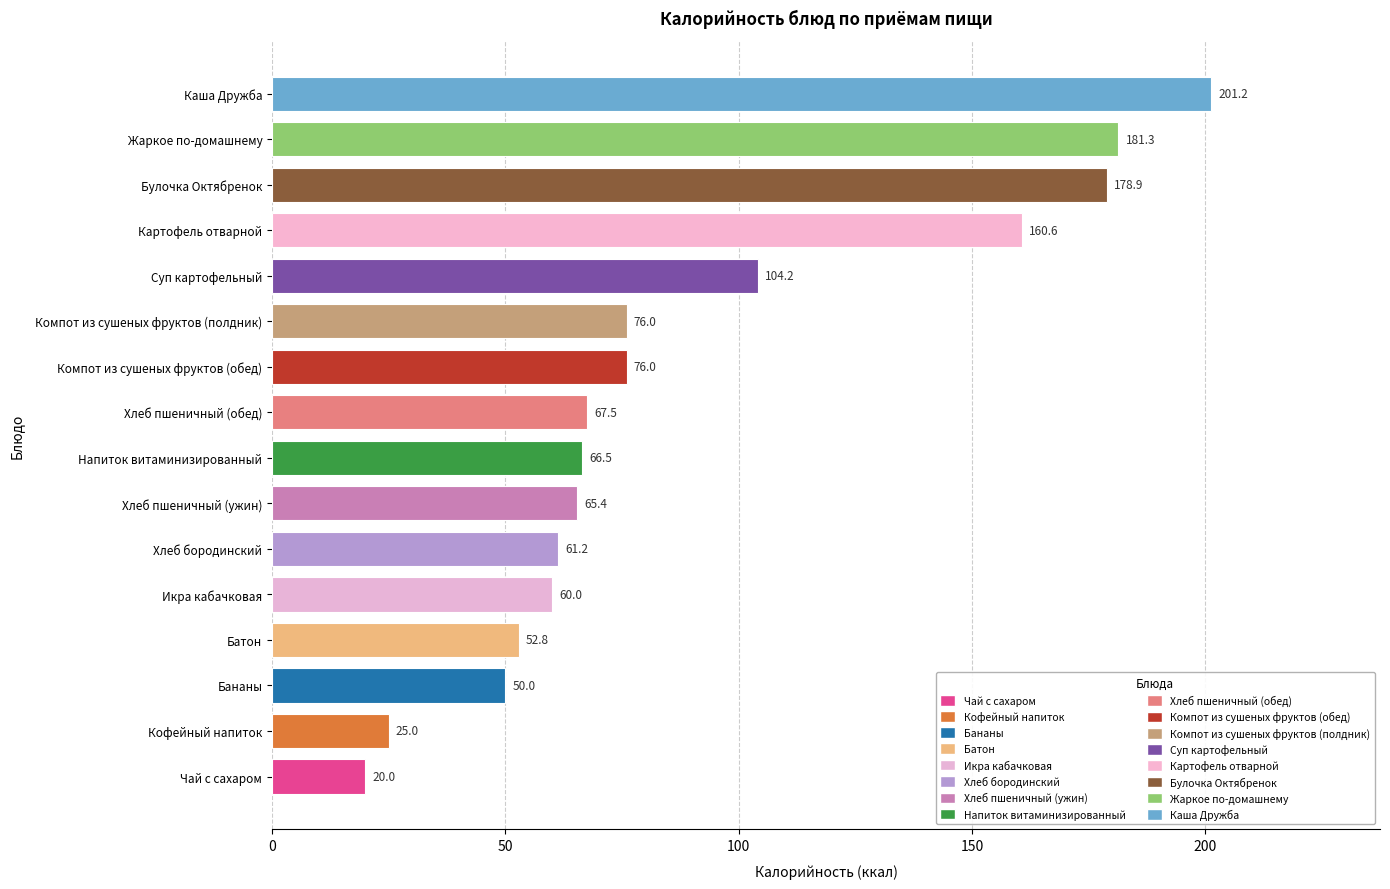

Where is the data nearest to the value 110?

Суп картофельный